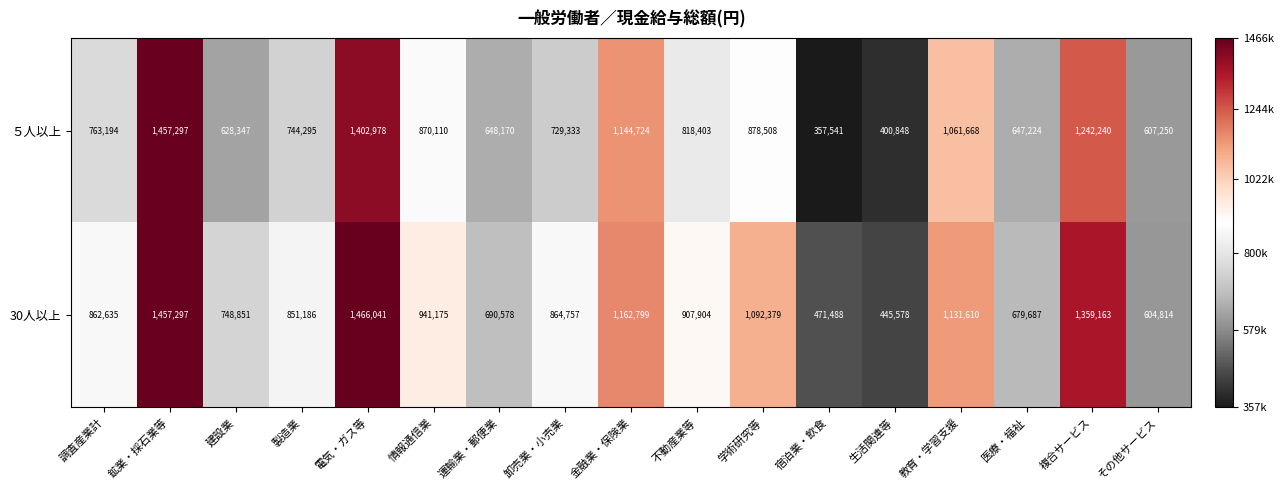

Which series has the widest spread of values?

５人以上